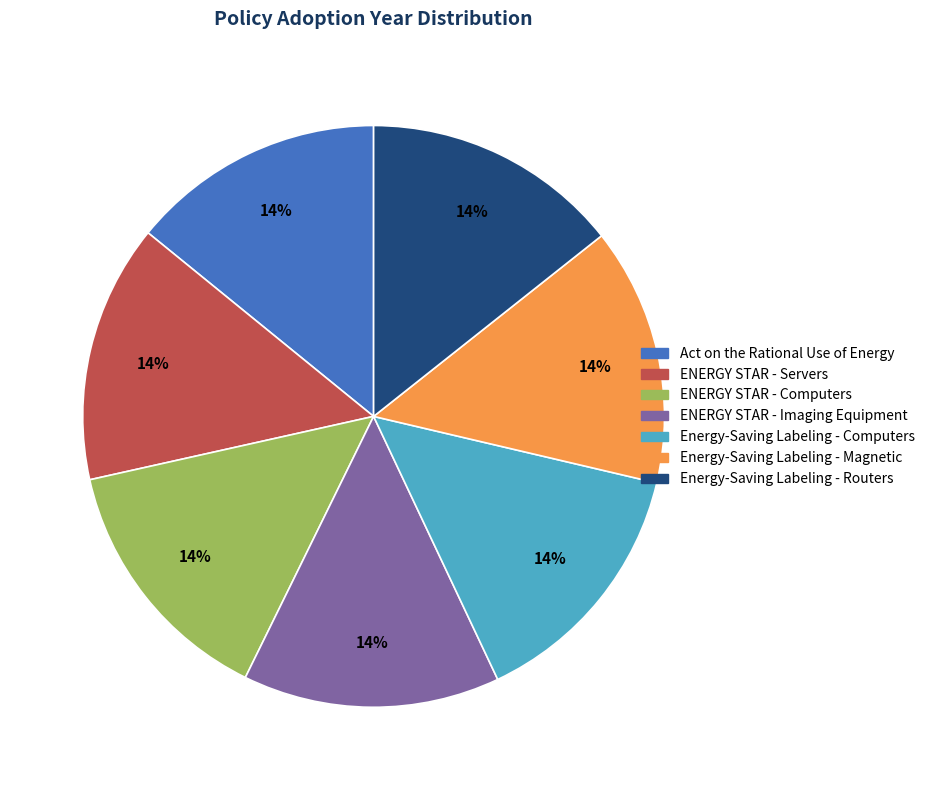

Does ENERGY STAR - Servers account for over 50% of the chart?

No